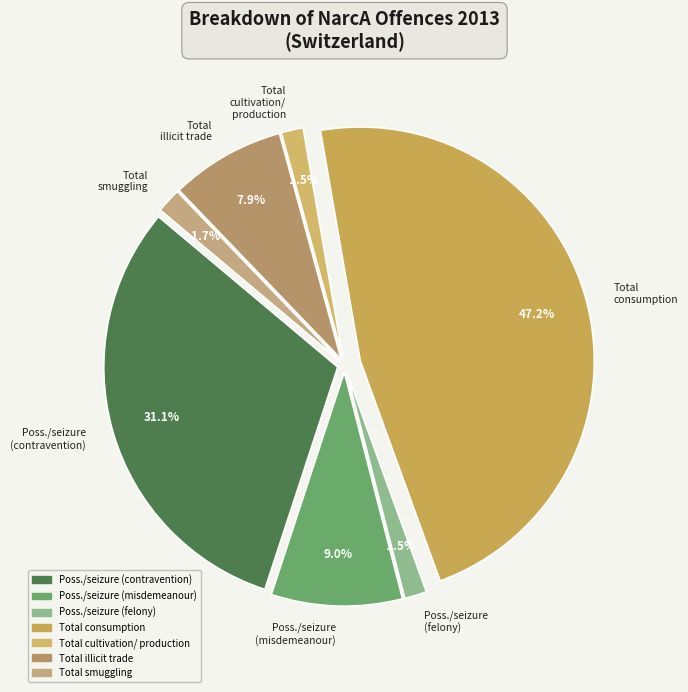

To the nearest percent, what is the average slice percentage?

14%